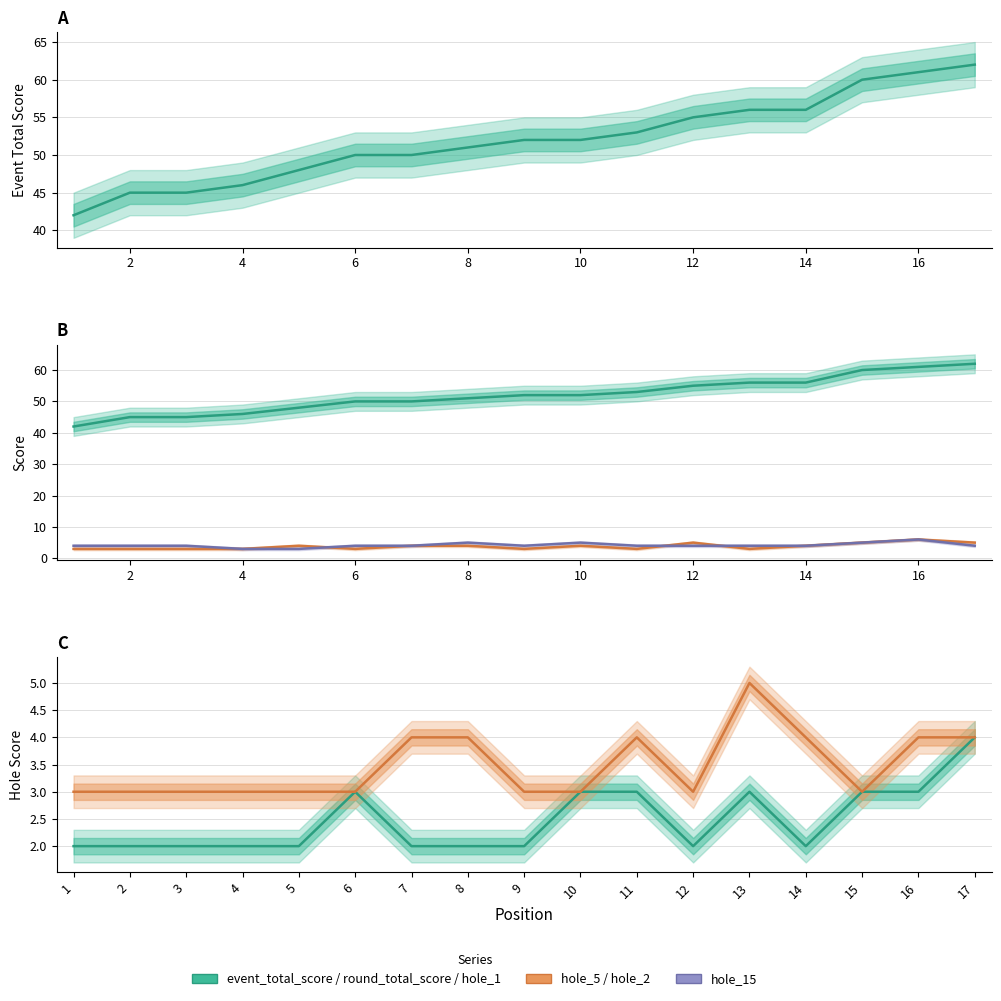

How many hole_2 values are between 3 and 4?

16